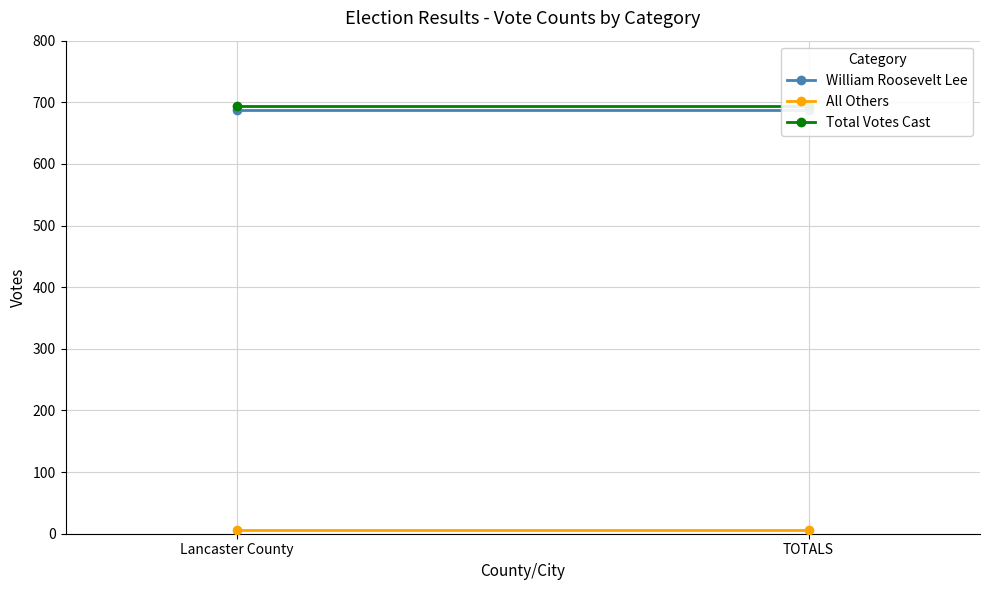

What is the label of the 2nd point from the left?

TOTALS